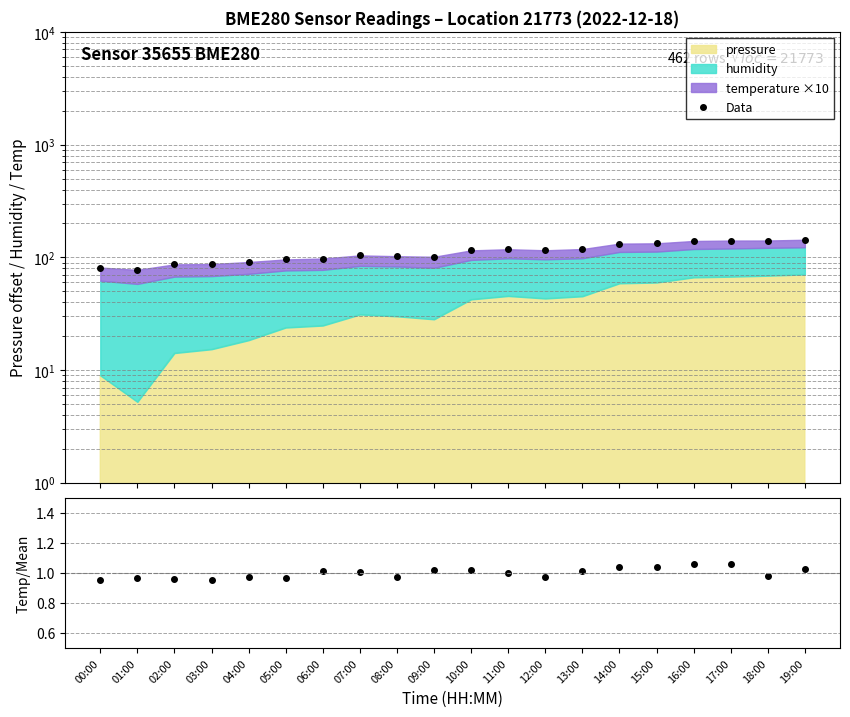

What is the difference between the highest and lowest values at 03:00?

86.3